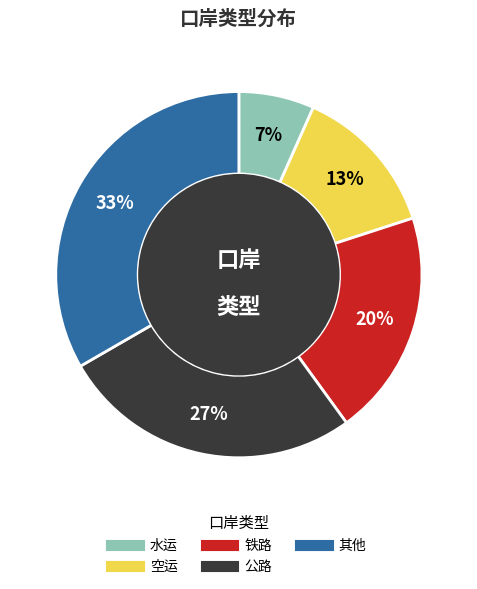

To the nearest percent, what is the difference between the 其他 and 空运 slice percentages?

20%